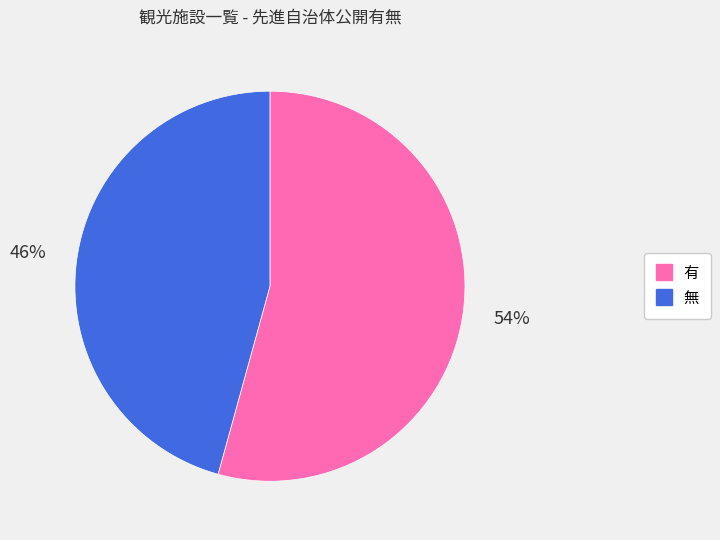

Do 無 and 有 together represent more than half of the pie?

Yes